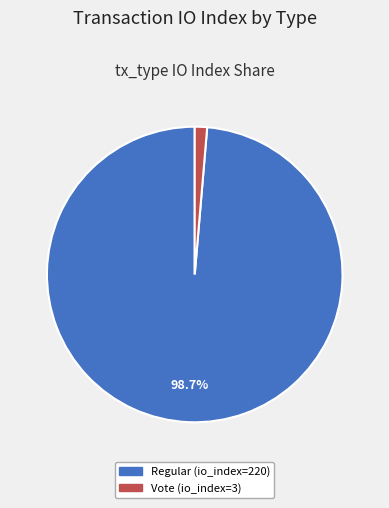

The Vote (io_index=3) slice represents 1% of the pie. True or false?

True